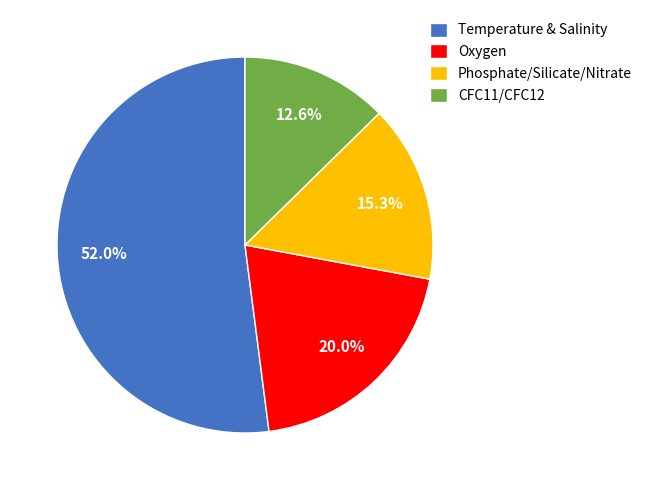

Count the number of slices in the pie.

4